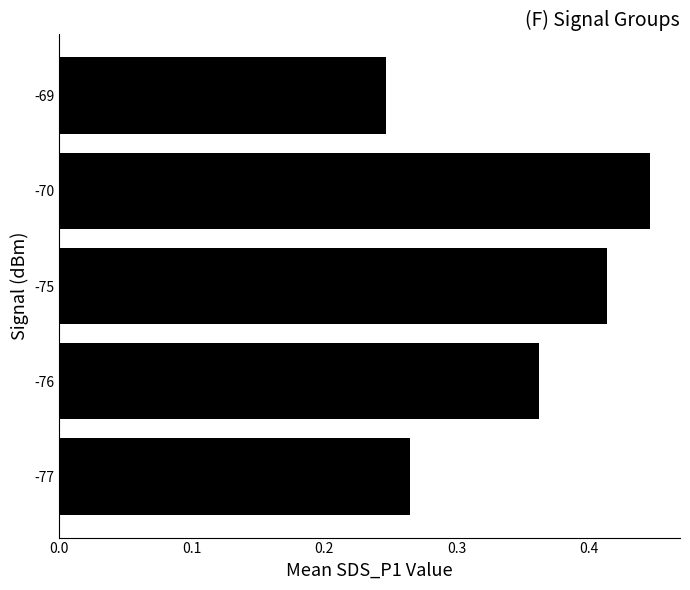

What is the sum of all values?

1.7